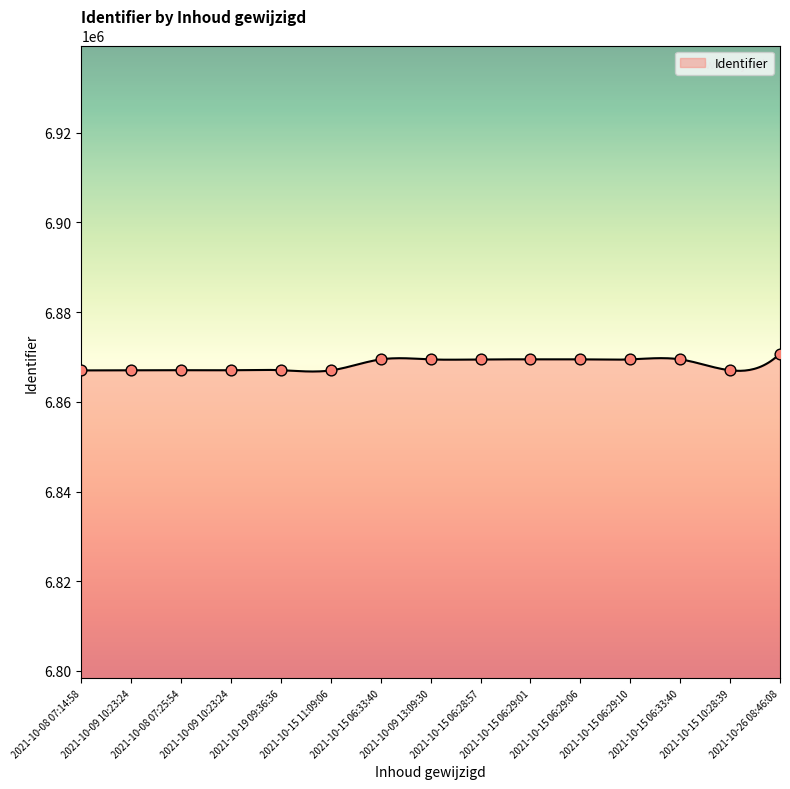

What is the change in value from 2021-10-08 07:25:54 to 2021-10-15 06:33:40?

+2418